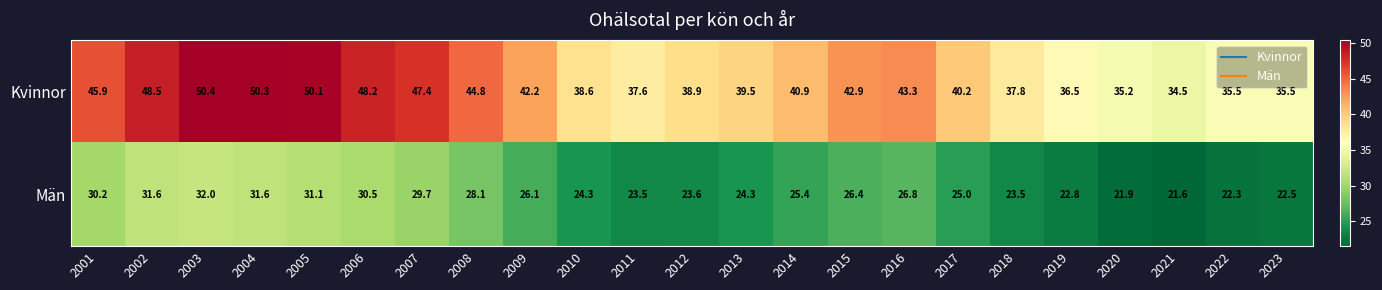

At which category is the sum across all series the highest?

2003